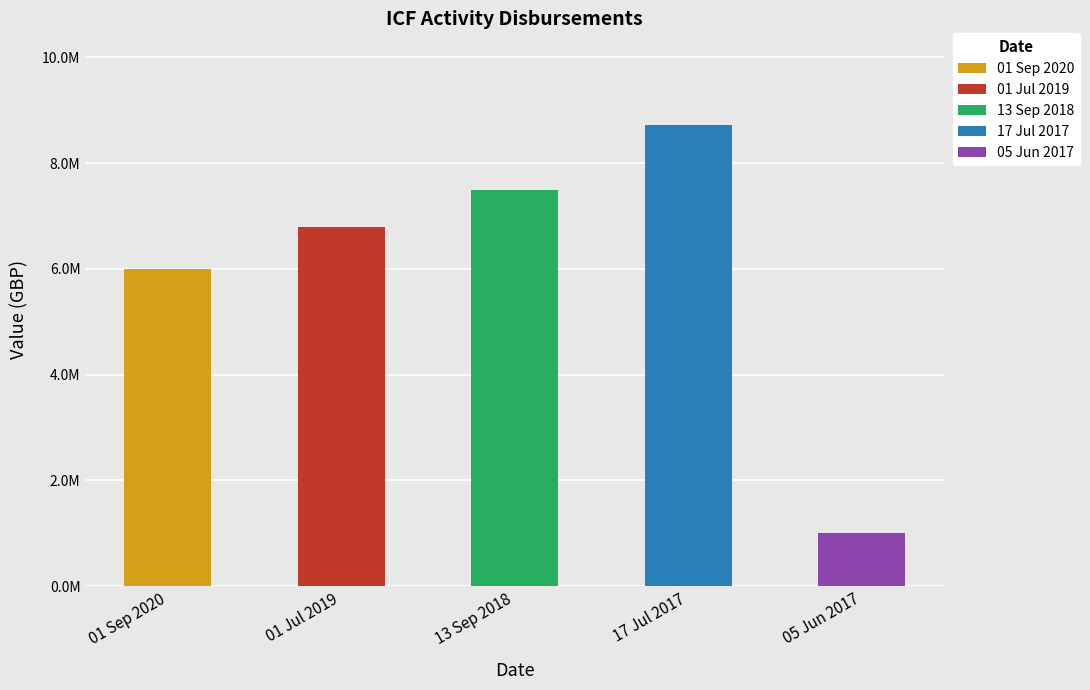

Rank the categories by value from highest to lowest.

17 Jul 2017, 13 Sep 2018, 01 Jul 2019, 01 Sep 2020, 05 Jun 2017